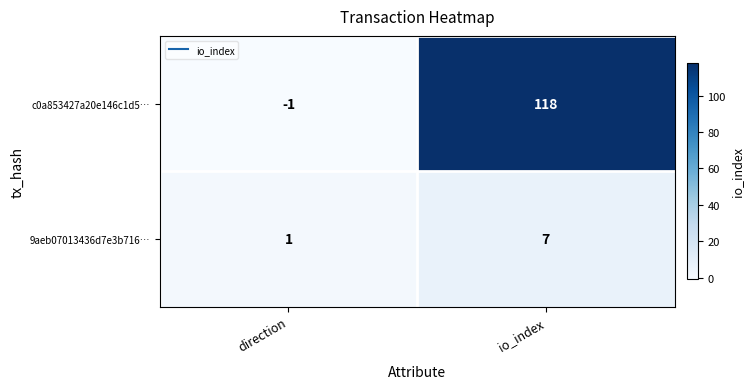

Is it true that 9aeb07013436d7e3b716… equals 2 at direction?

False